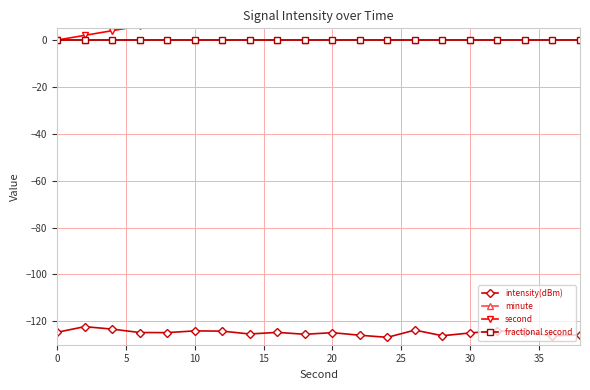

Rank the series by their maximum value, from highest to lowest.

second, minute, fractional second, intensity(dBm)